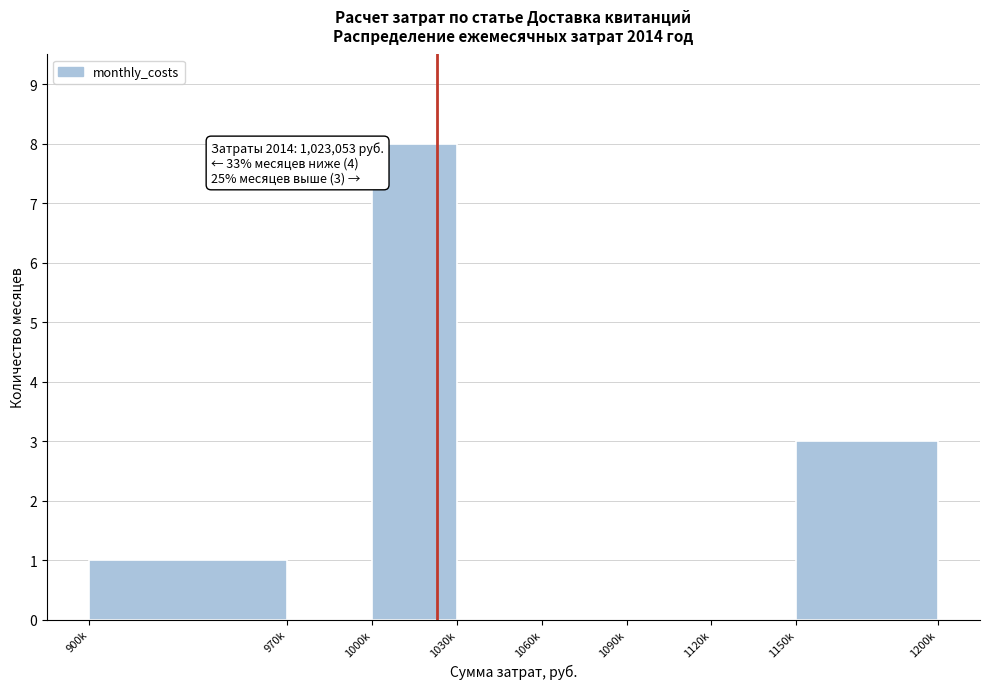

Reading left to right, what are all the values shown in this chart?

900k=1	970k=0	1000k=8	1030k=0	1060k=0	1090k=0	1120k=0	1150k=3